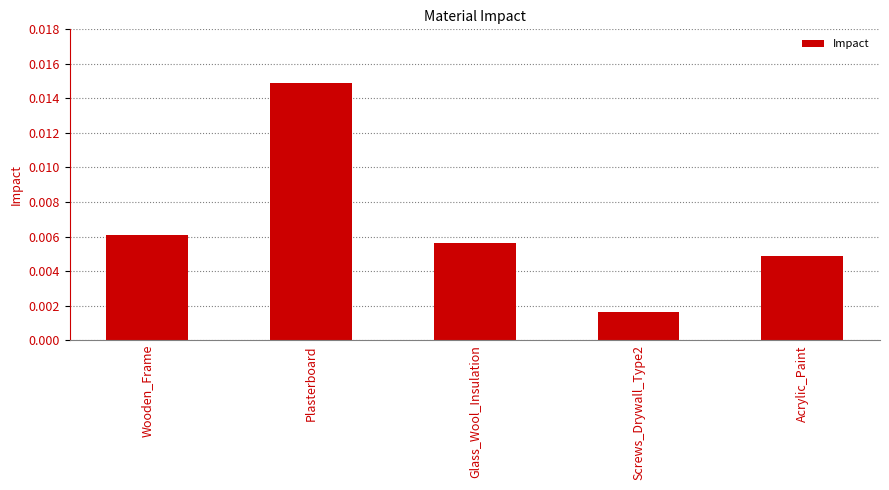

List the labels in order of value, largest first.

Plasterboard, Wooden_Frame, Glass_Wool_Insulation, Acrylic_Paint, Screws_Drywall_Type2